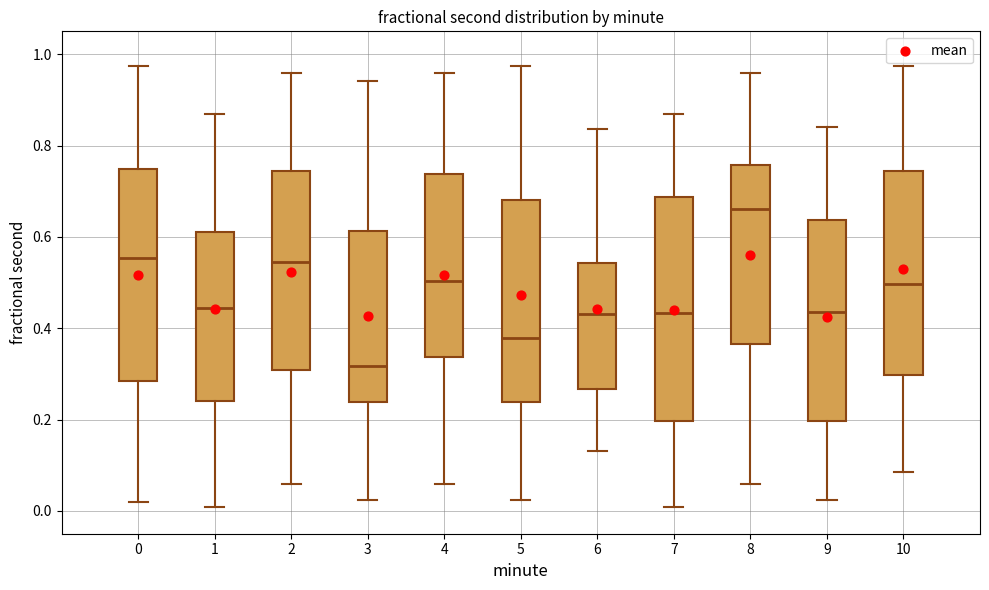

Which box's median line is the lowest?

3